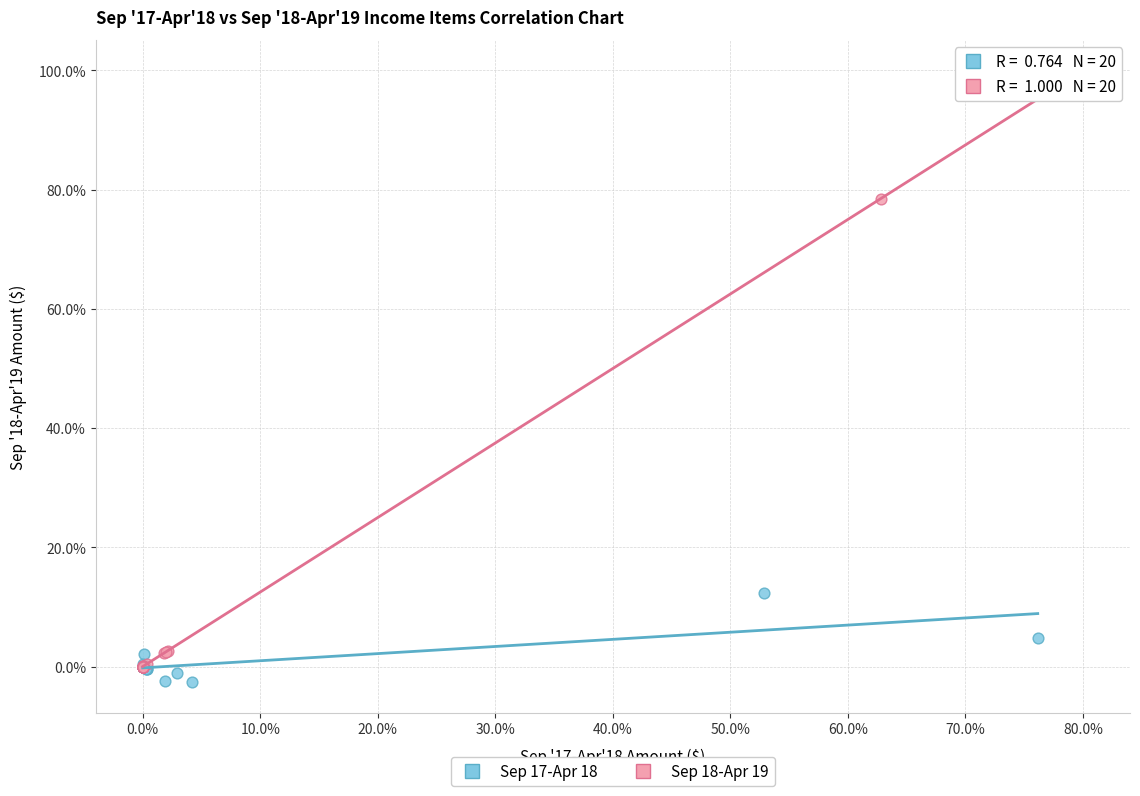

Which series reaches the minimum Y coordinate?

Sep 17-Apr 18